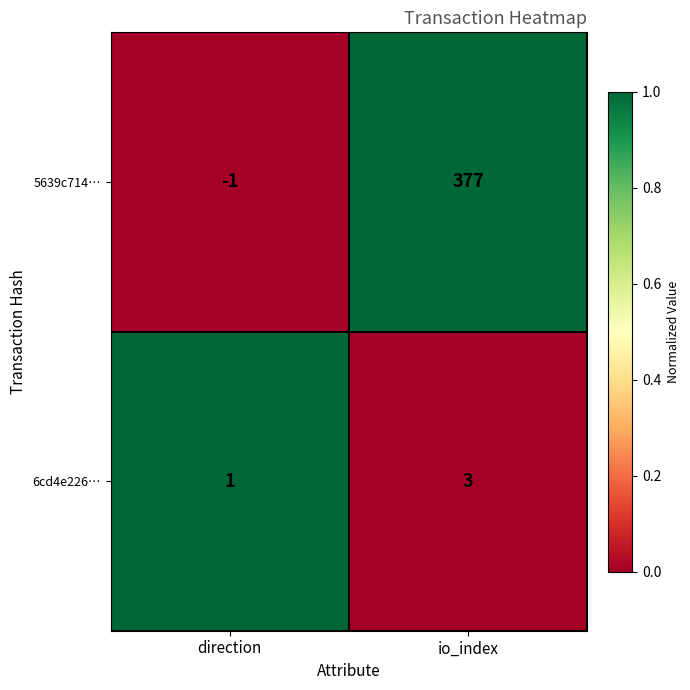

Which series has the largest range (max minus min)?

5639c714…